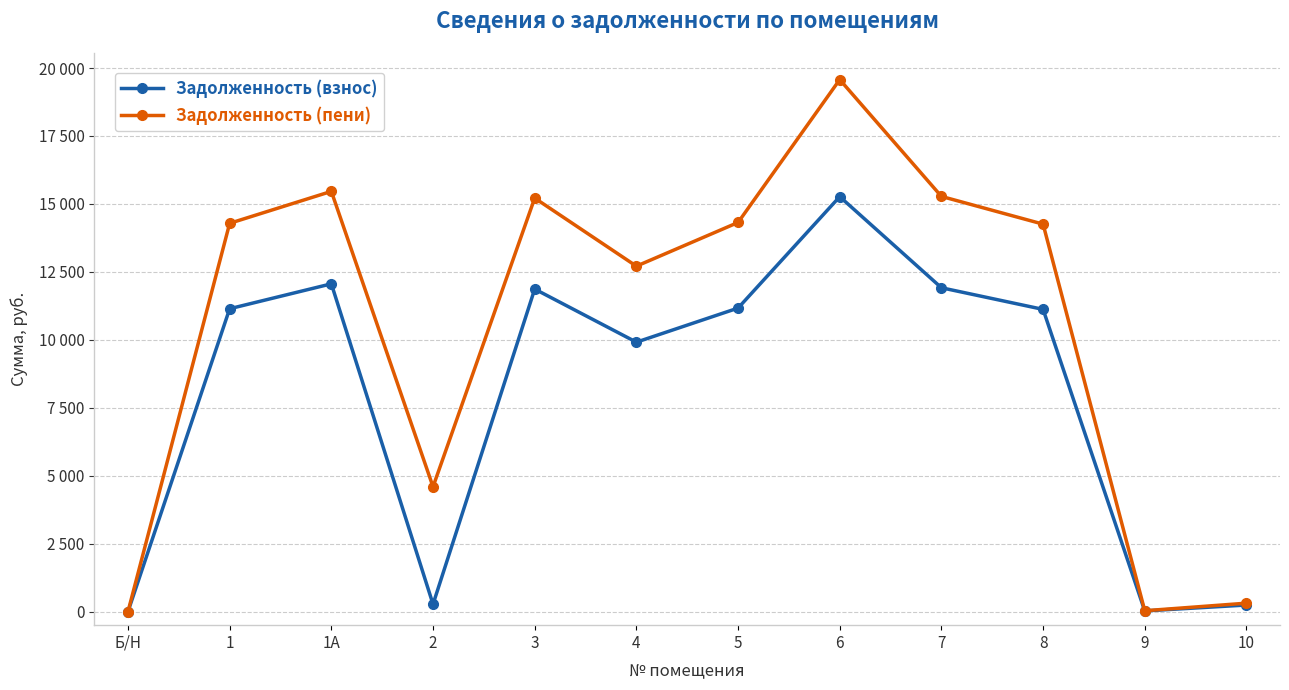

Is this an area chart (filled region under the line)?

No